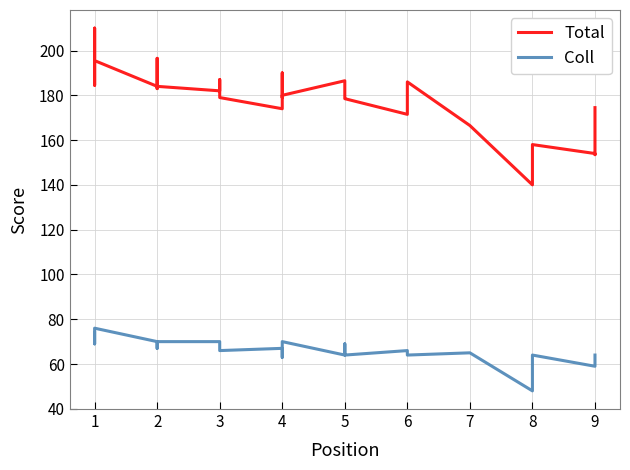

At which category does Total reach its first local peak?

1